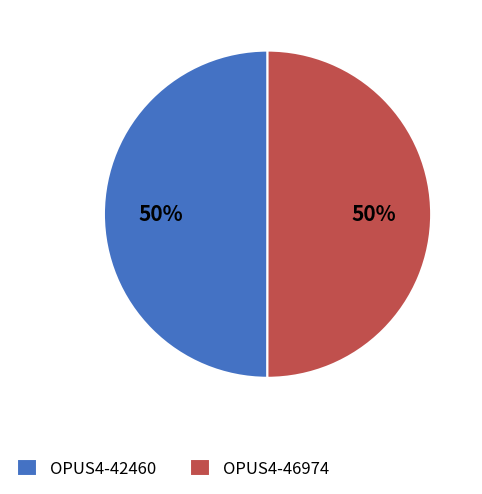

Do OPUS4-46974 and OPUS4-42460 together represent more than half of the pie?

Yes